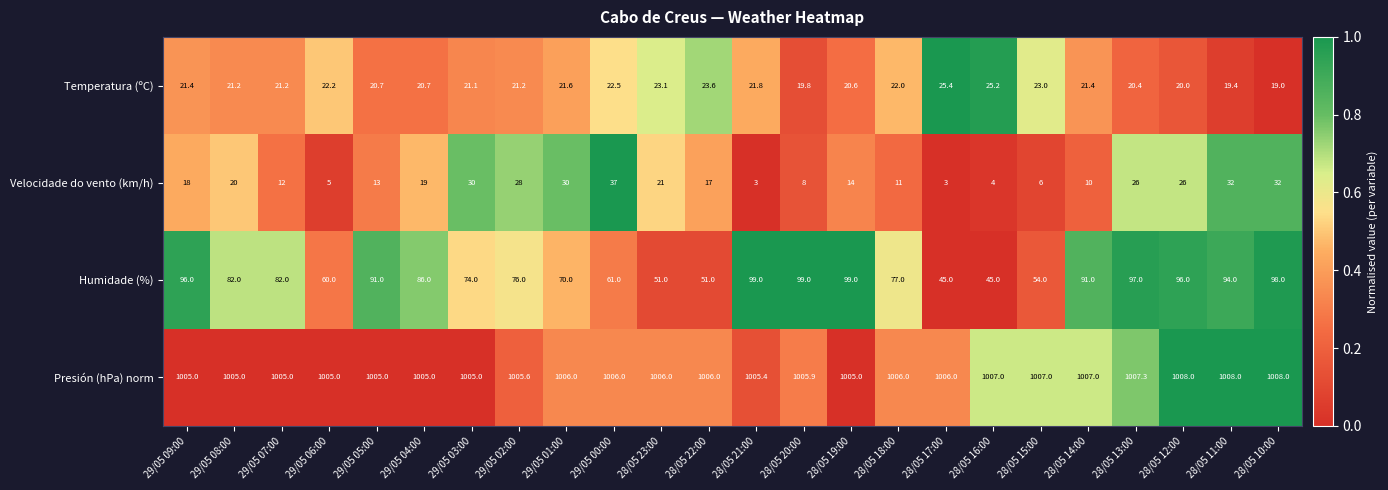

The value of Velocidade do vento (km/h) at 28/05 17:00 is 5.3. True or false?

False